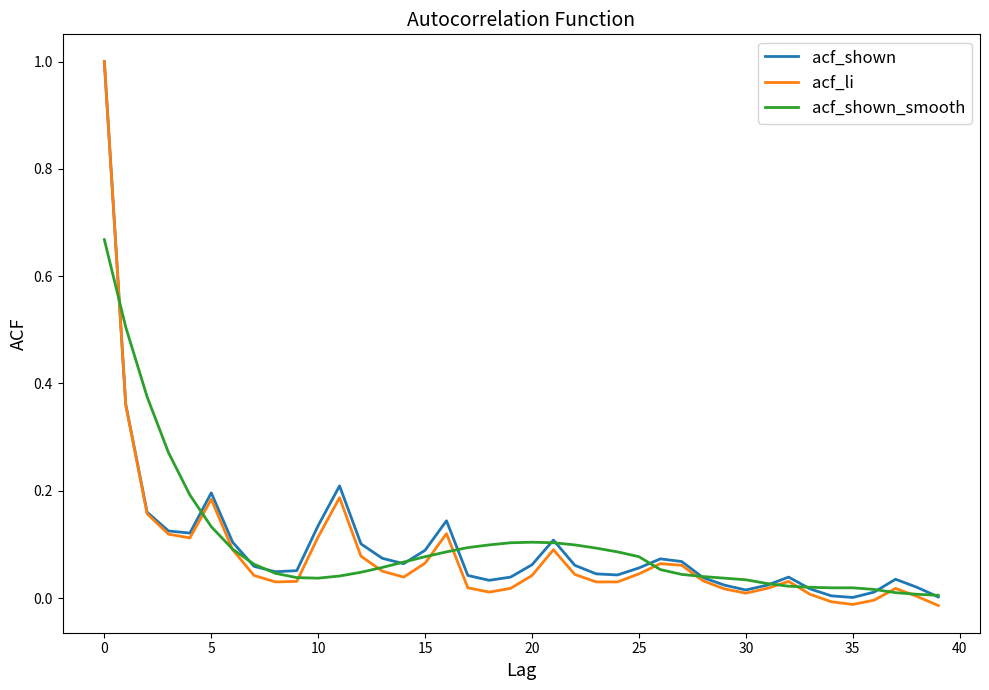

How many interior local valleys does the acf_shown series have?

7